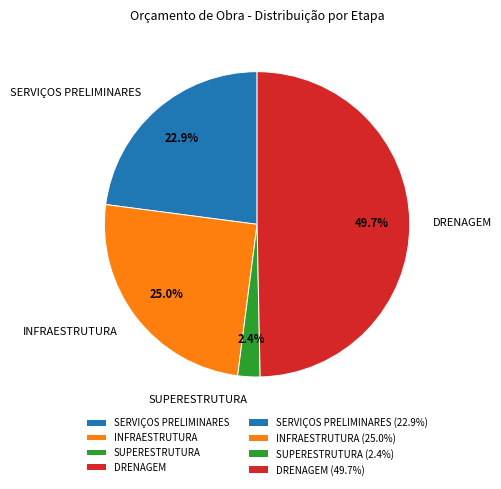

Is there a majority slice in this chart?

No